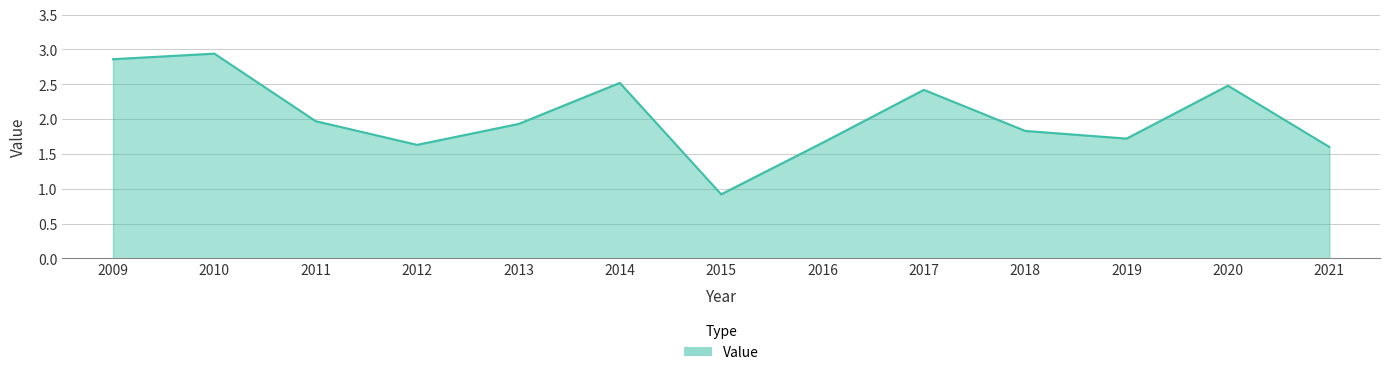

What is the sum of all values?

26.5